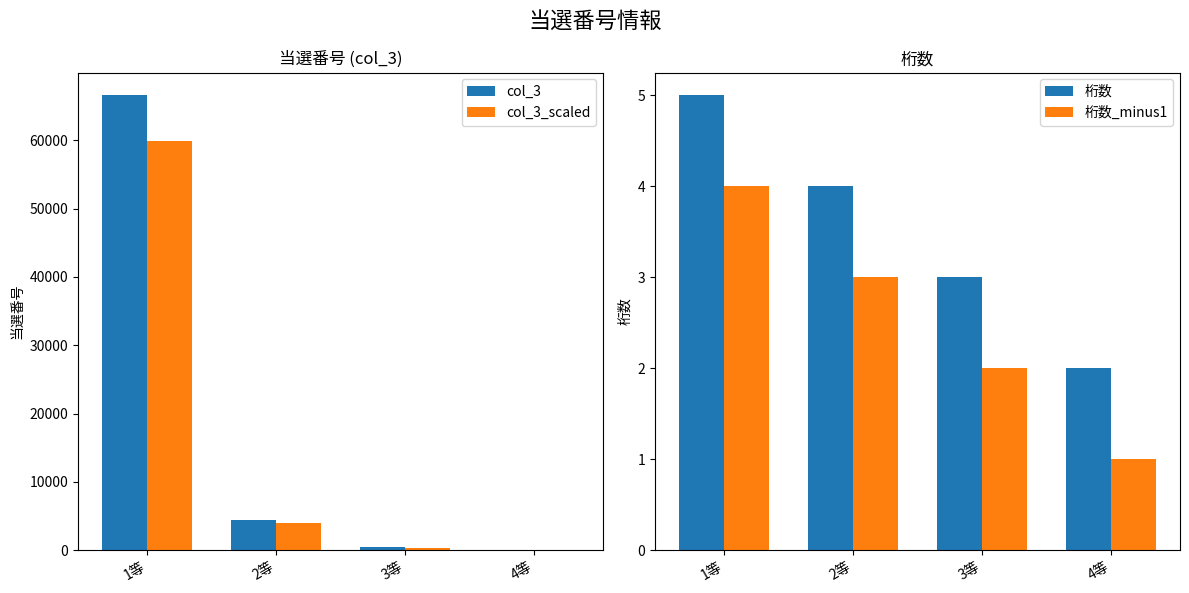

Reading left to right, extract all data points from this chart.

col_3: 1等=66582	2等=4419	3等=446	4等=52
桁数: 1等=5	2等=4	3等=3	4等=2